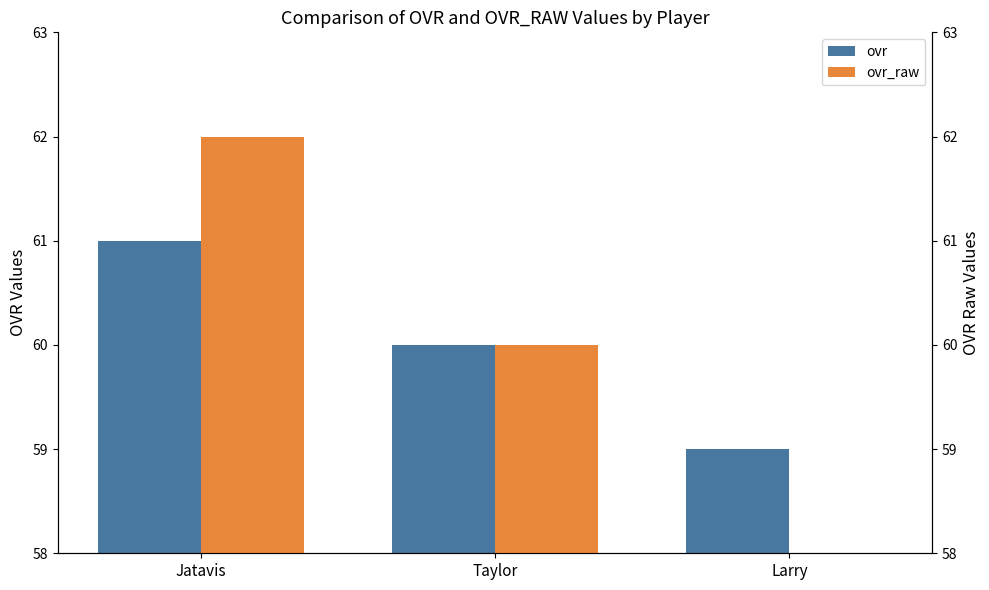

Which series changed the most between Jatavis and Larry?

ovr_raw